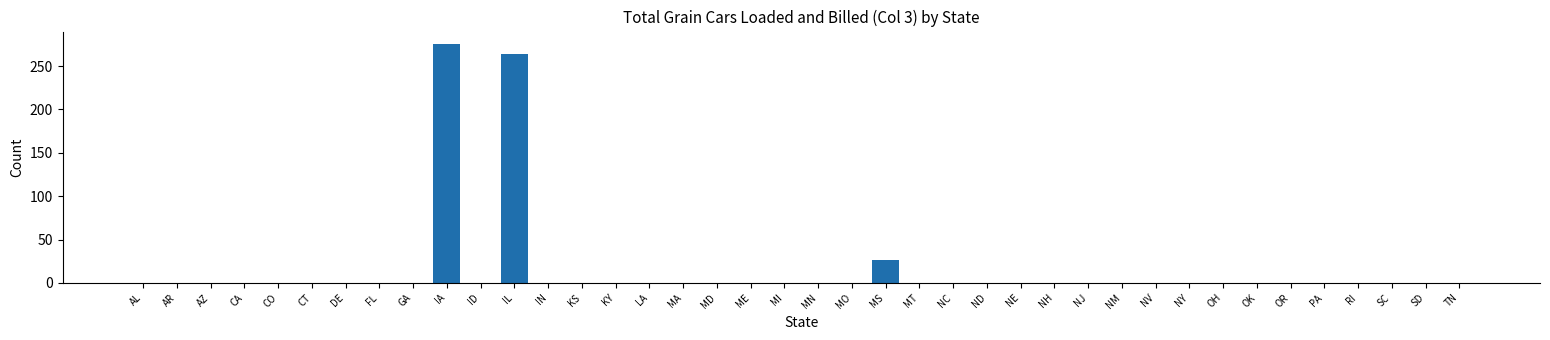

What is the sum of all values?

566